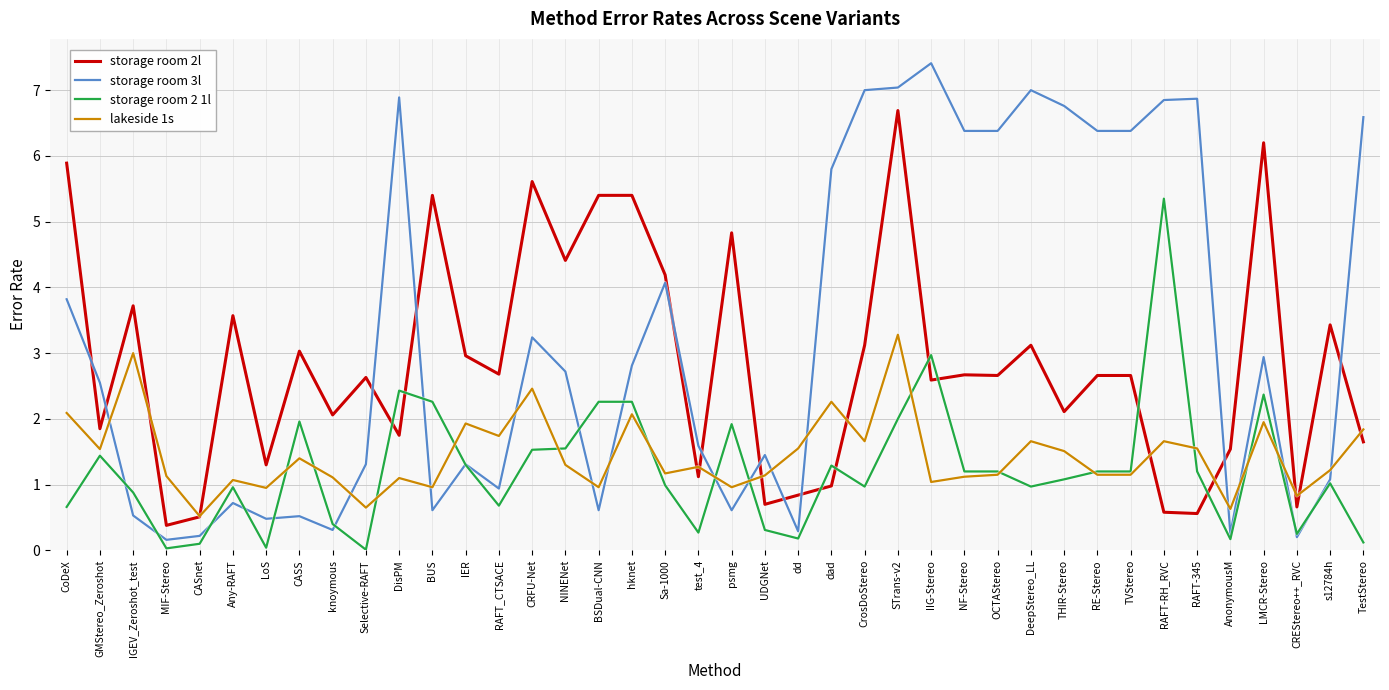

True or false: storage room 3l has more than 1 points higher than both neighbors.

True